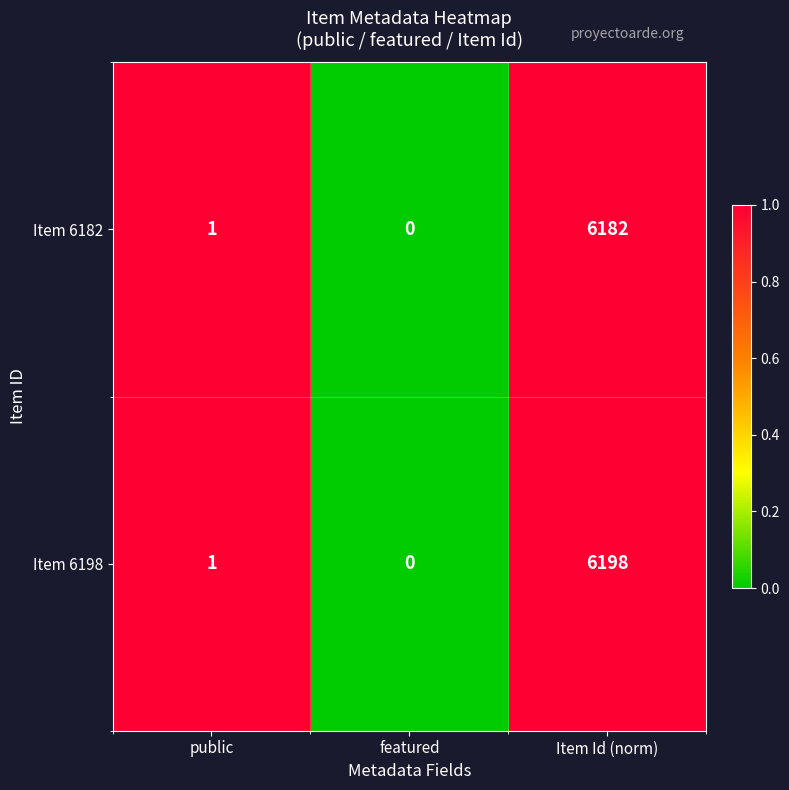

What is the approximate value of Item 6182 at Item Id (norm), to the nearest 50?

6200